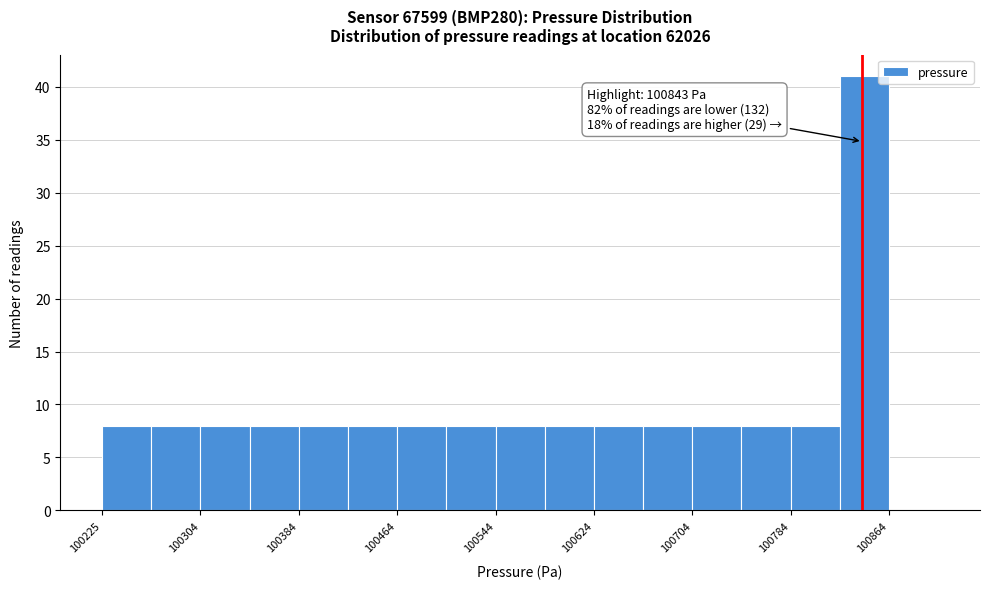

Read against the x-axis, roughly where is the centre of the tallest bar?

100840